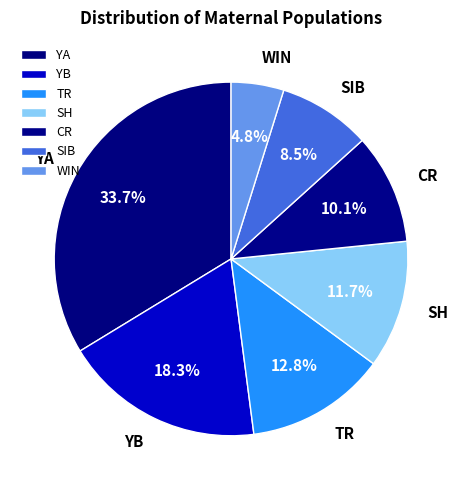

Combined, do YB and SIB account for over 50%?

No